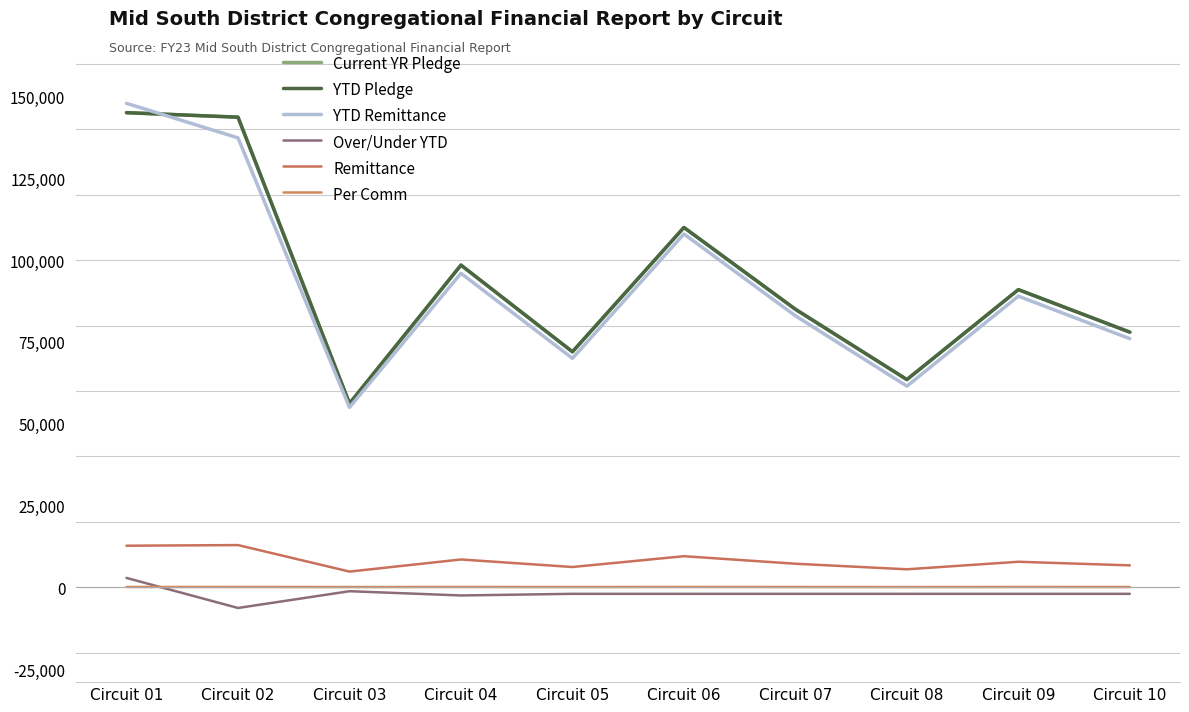

Does the chart have visible grid lines?

No